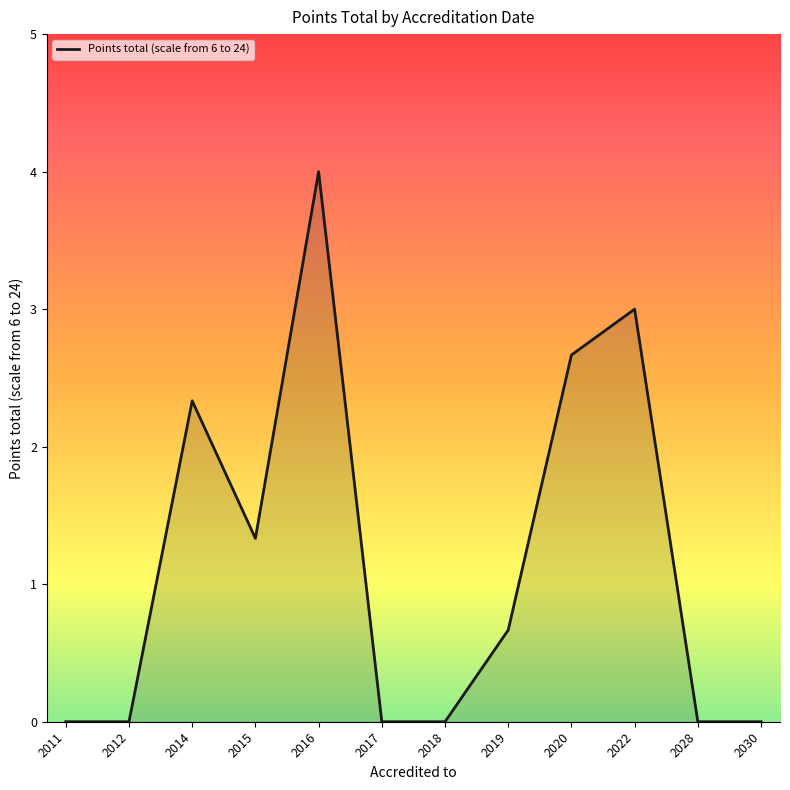

The chart shows a value of 2.7 at 2016. True or false?

False